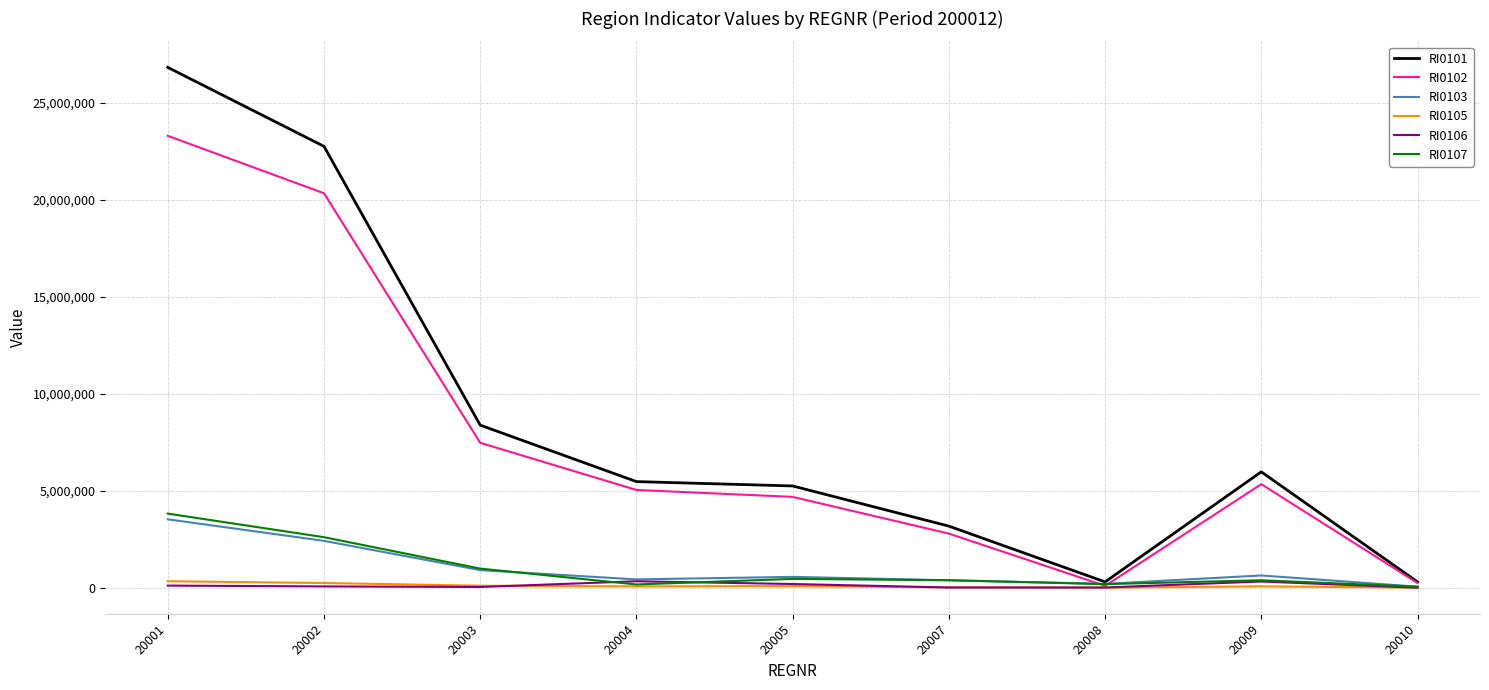

At how many categories does at least one series exceed 14666337?

2